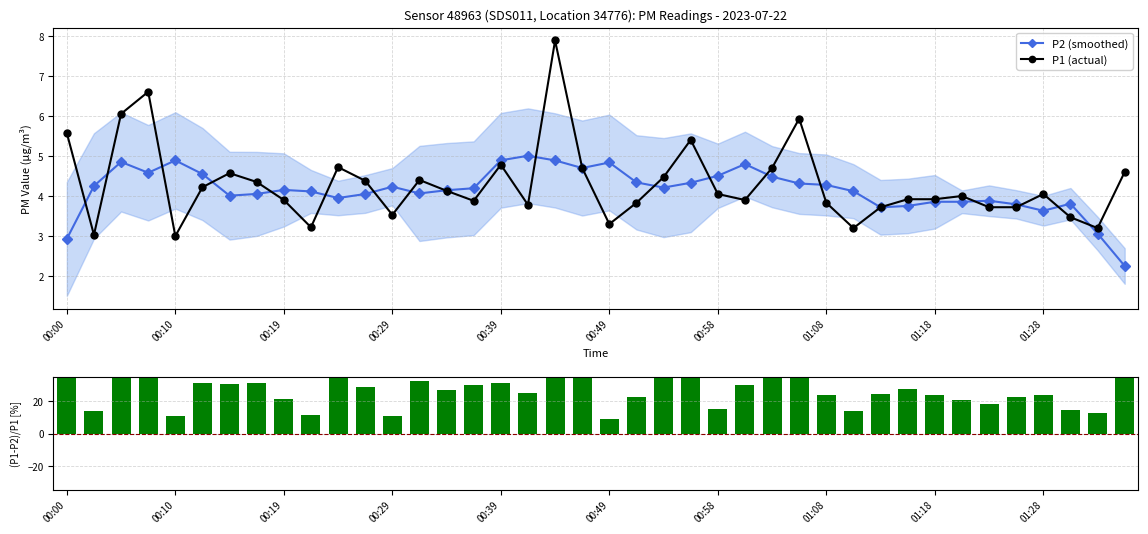

At which label does P1 (actual) first exceed 4?

00:00